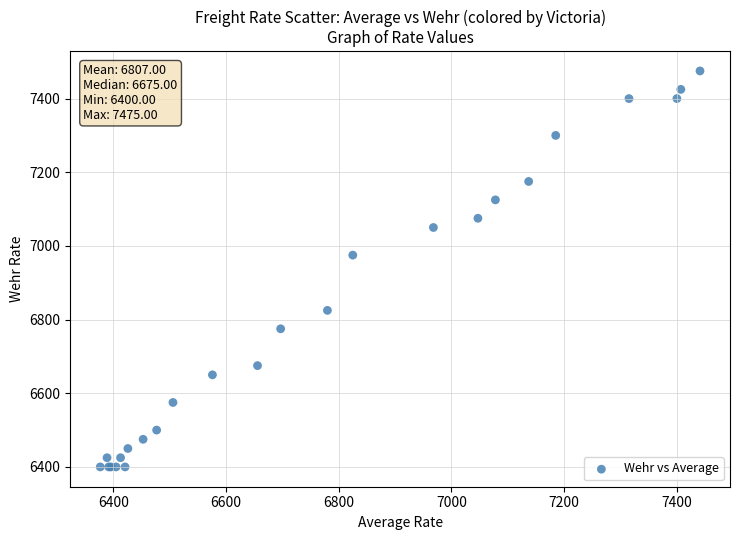

What Y value in the scatter plot is closest to 6937?

6975